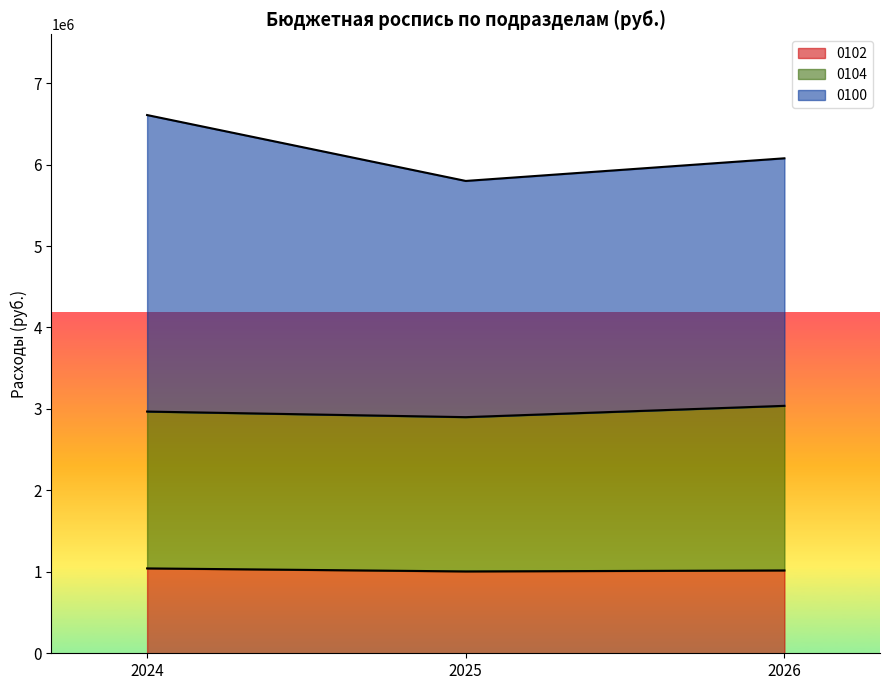

Is it true that 0102 equals 1767115 at 2026?

False